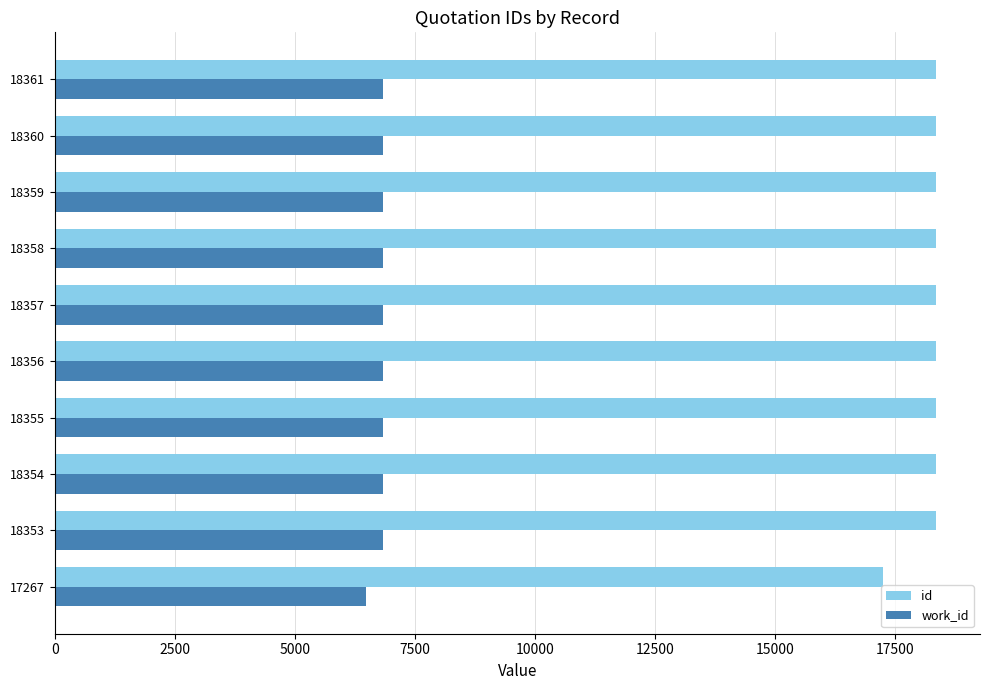

Is it true that id equals 7203 at 18357?

False